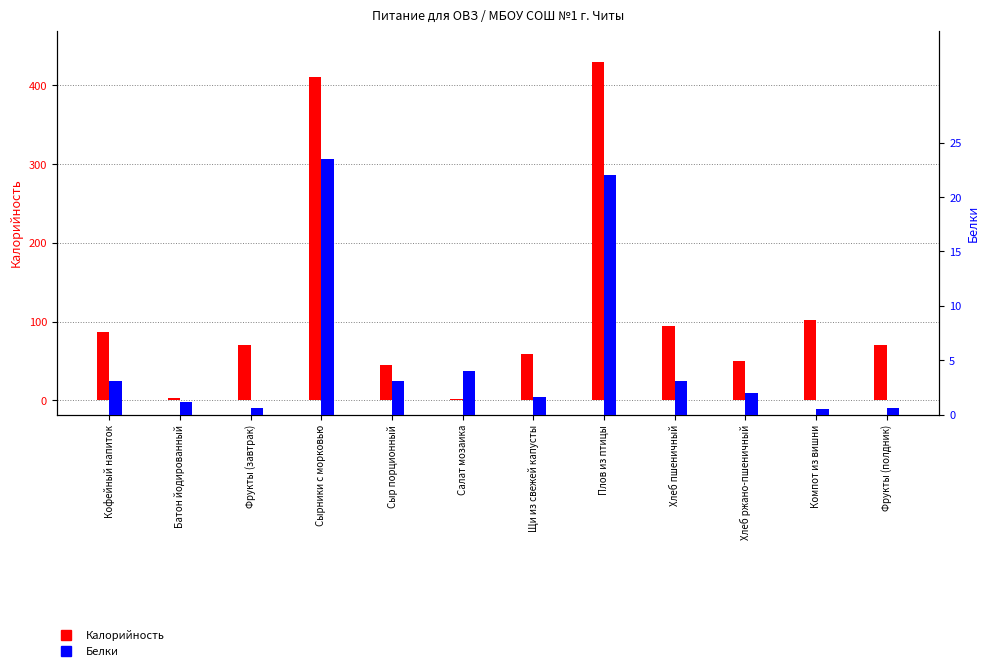

What is the lowest value of the Белки series?

0.5